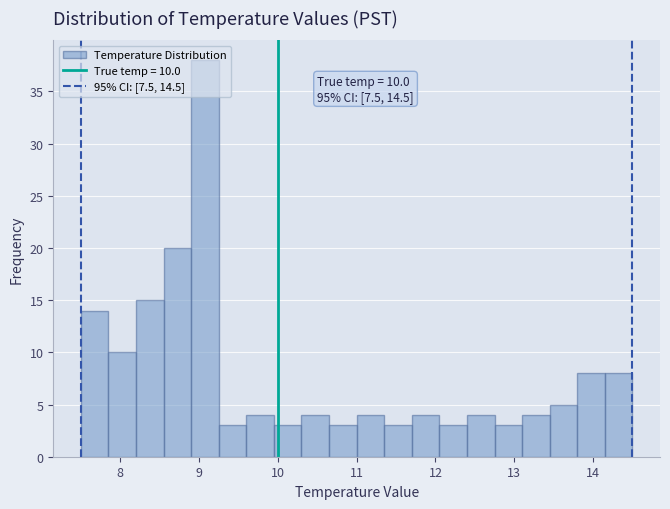

Read against the x-axis, roughly where is the centre of the tallest bar?

9.1